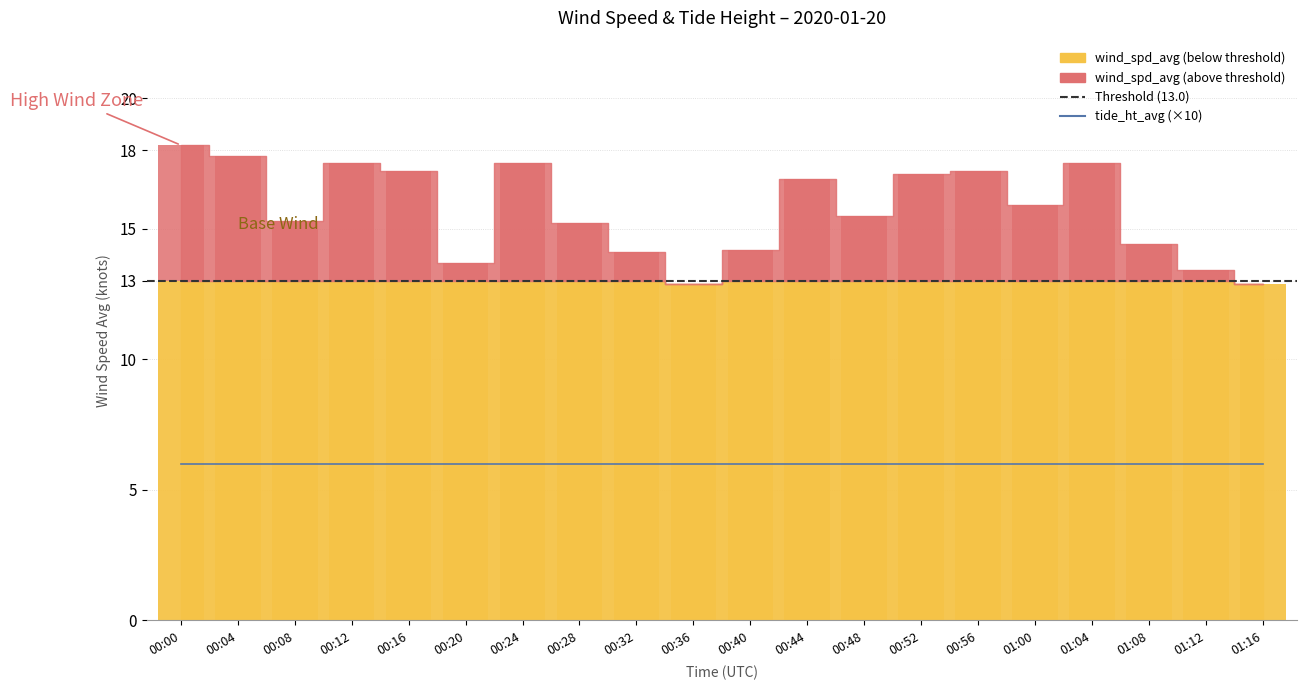

Rank the categories by value from highest to lowest.

00:00, 00:04, 00:12, 00:24, 01:04, 00:16, 00:56, 00:52, 00:44, 01:00, 00:48, 00:08, 00:28, 01:08, 00:40, 00:32, 00:20, 01:12, 00:36, 01:16